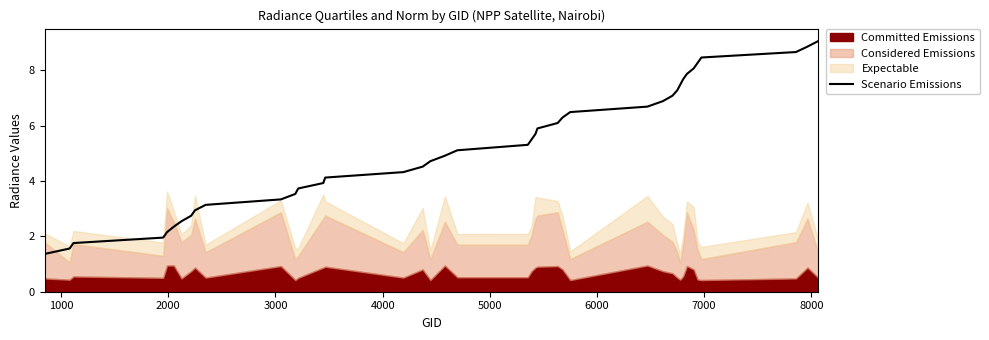

What is the lowest value of the Scenario Emissions series?

1.4